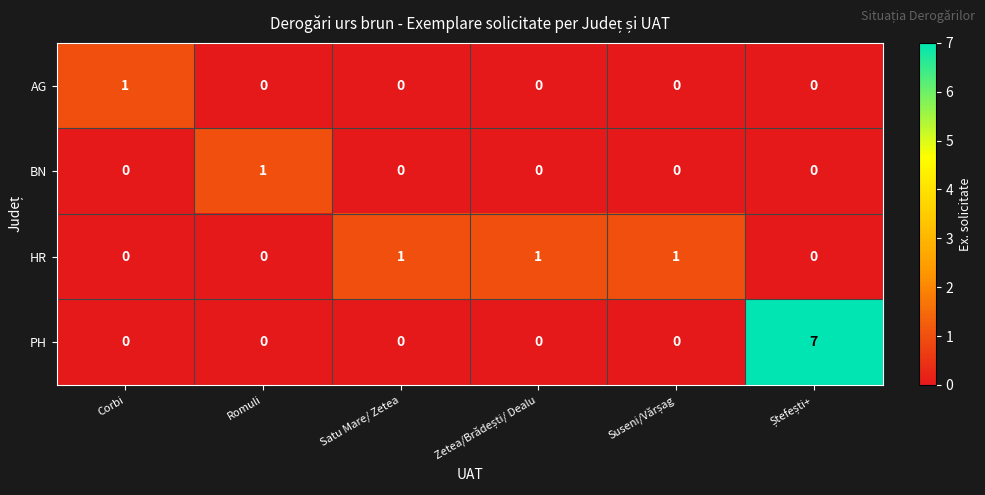

True or false: BN has a value of 0 at Satu Mare/ Zetea.

True